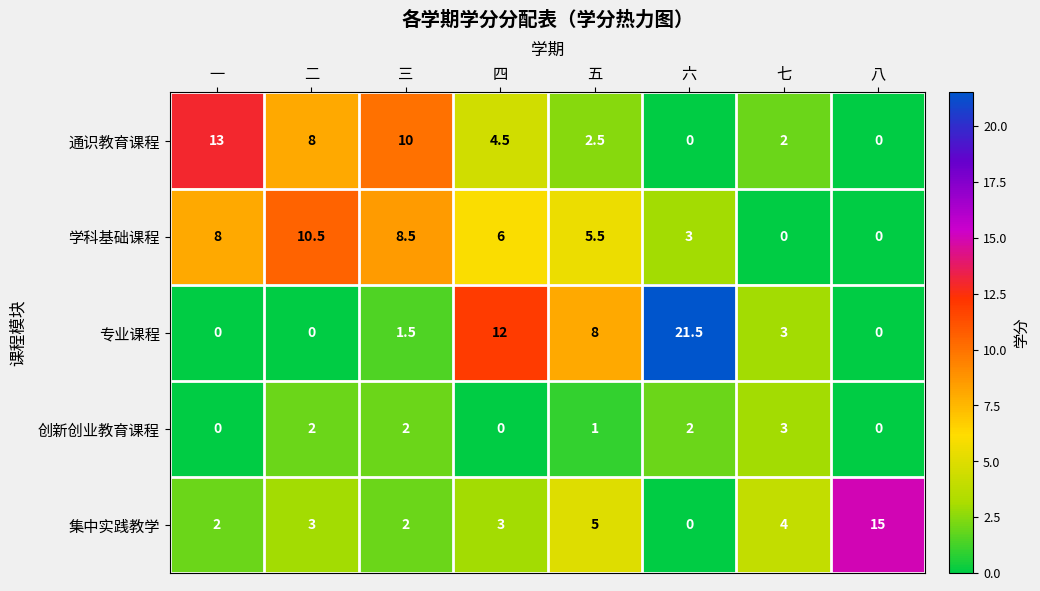

What is the sum of all 创新创业教育课程 values?

10.0